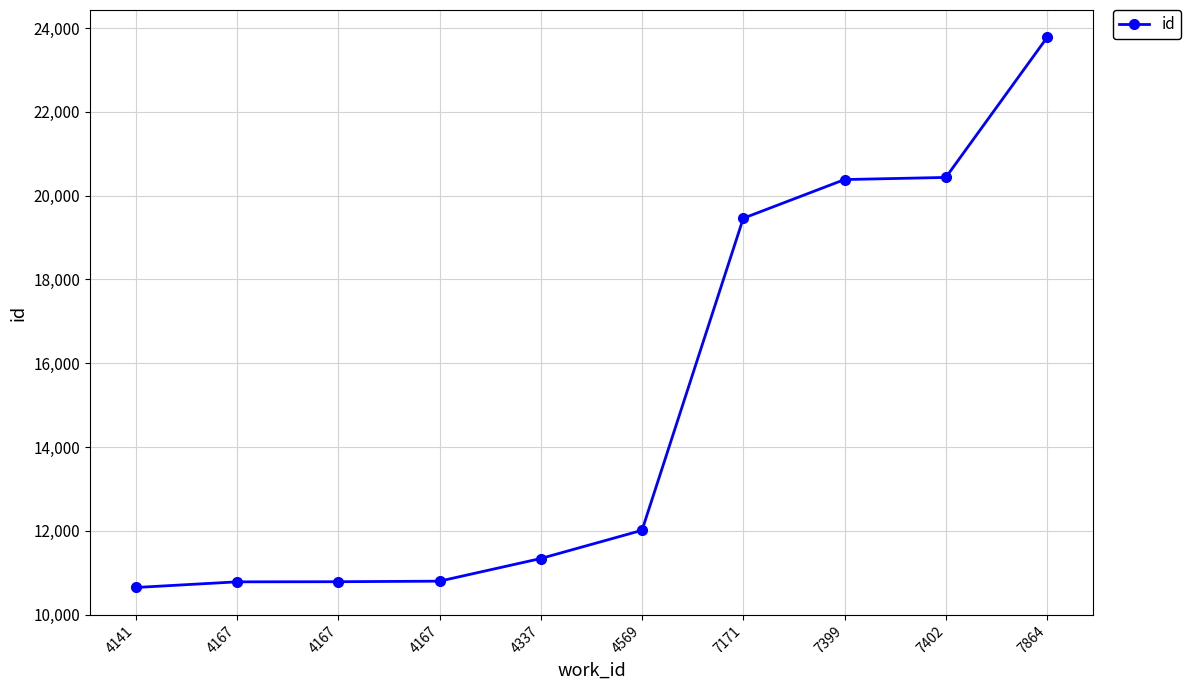

How many data points does each series have?

10